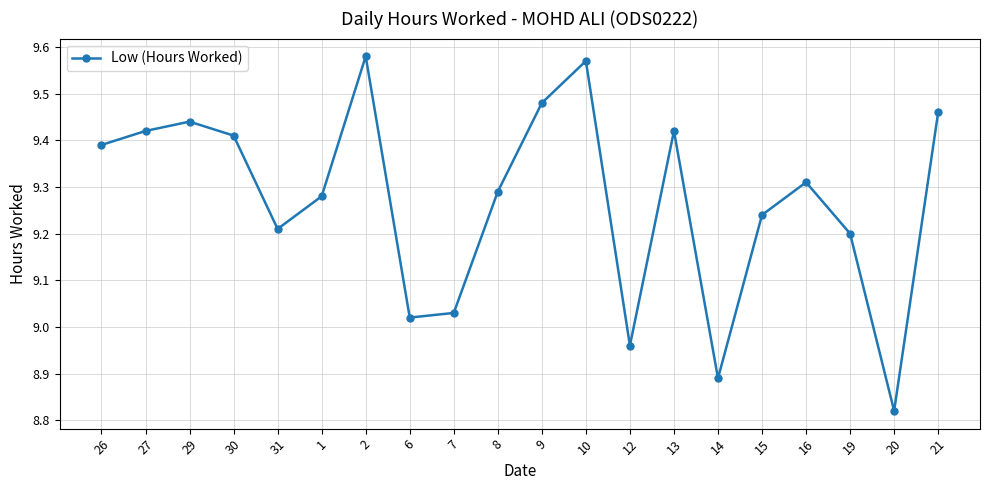

What is the sum of the values at 26 and 19?

18.6